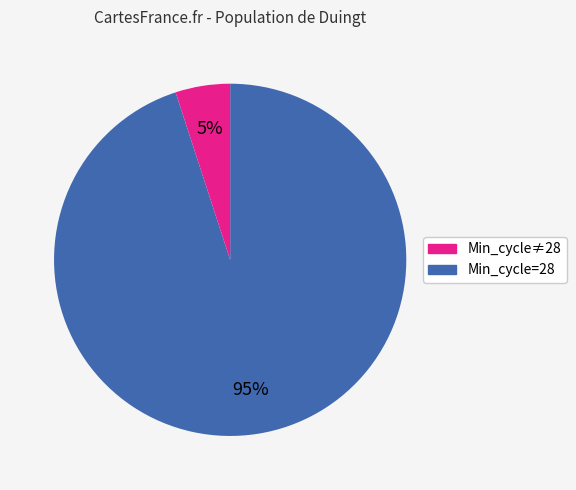

To the nearest percent, what is the average slice percentage?

50%